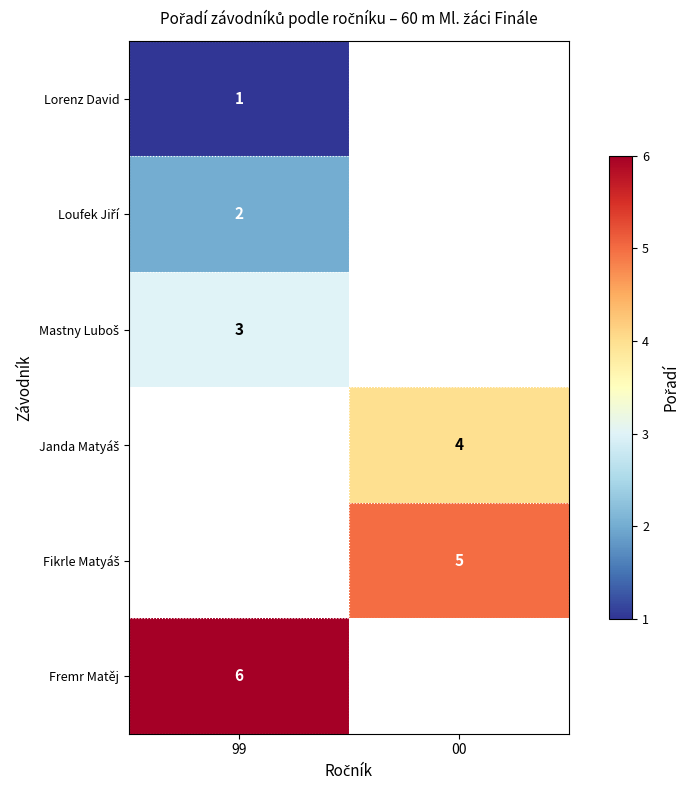

How many distinct data groups are displayed?

6